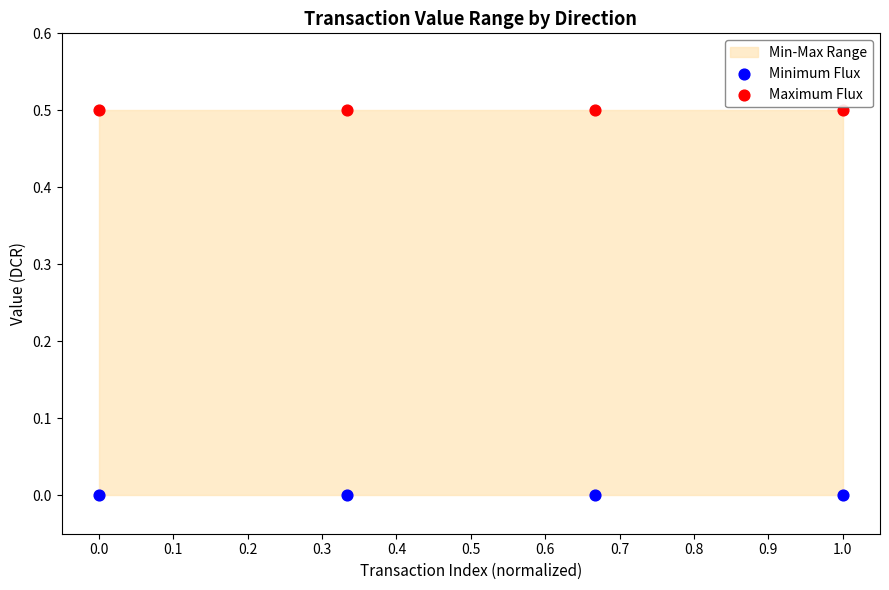

Which series reaches the maximum Y coordinate?

Maximum Flux